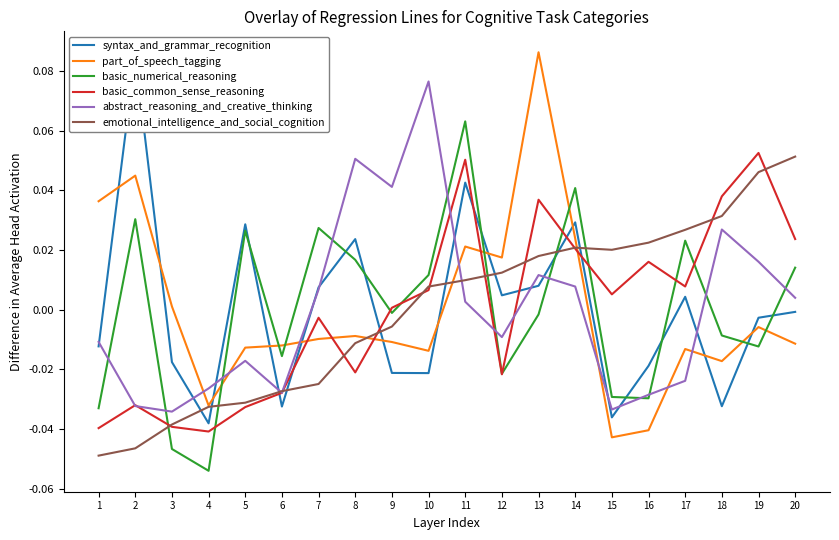

At which category is the sum across all series the highest?

11